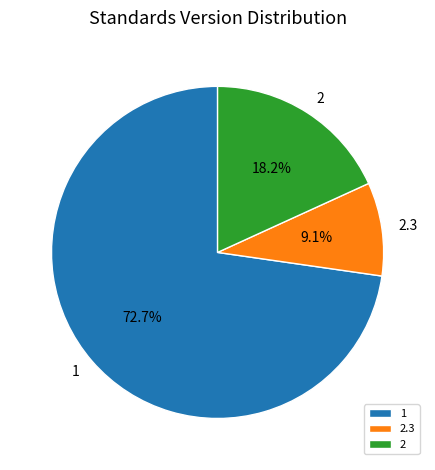

Which slice is the smallest?

2.3